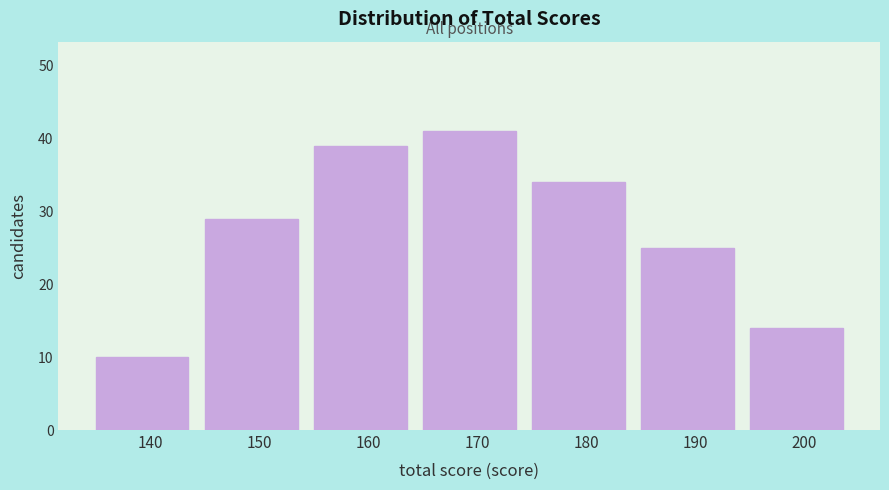

Reading left to right, extract all data points from this chart.

10	29	39	41	34	25	14